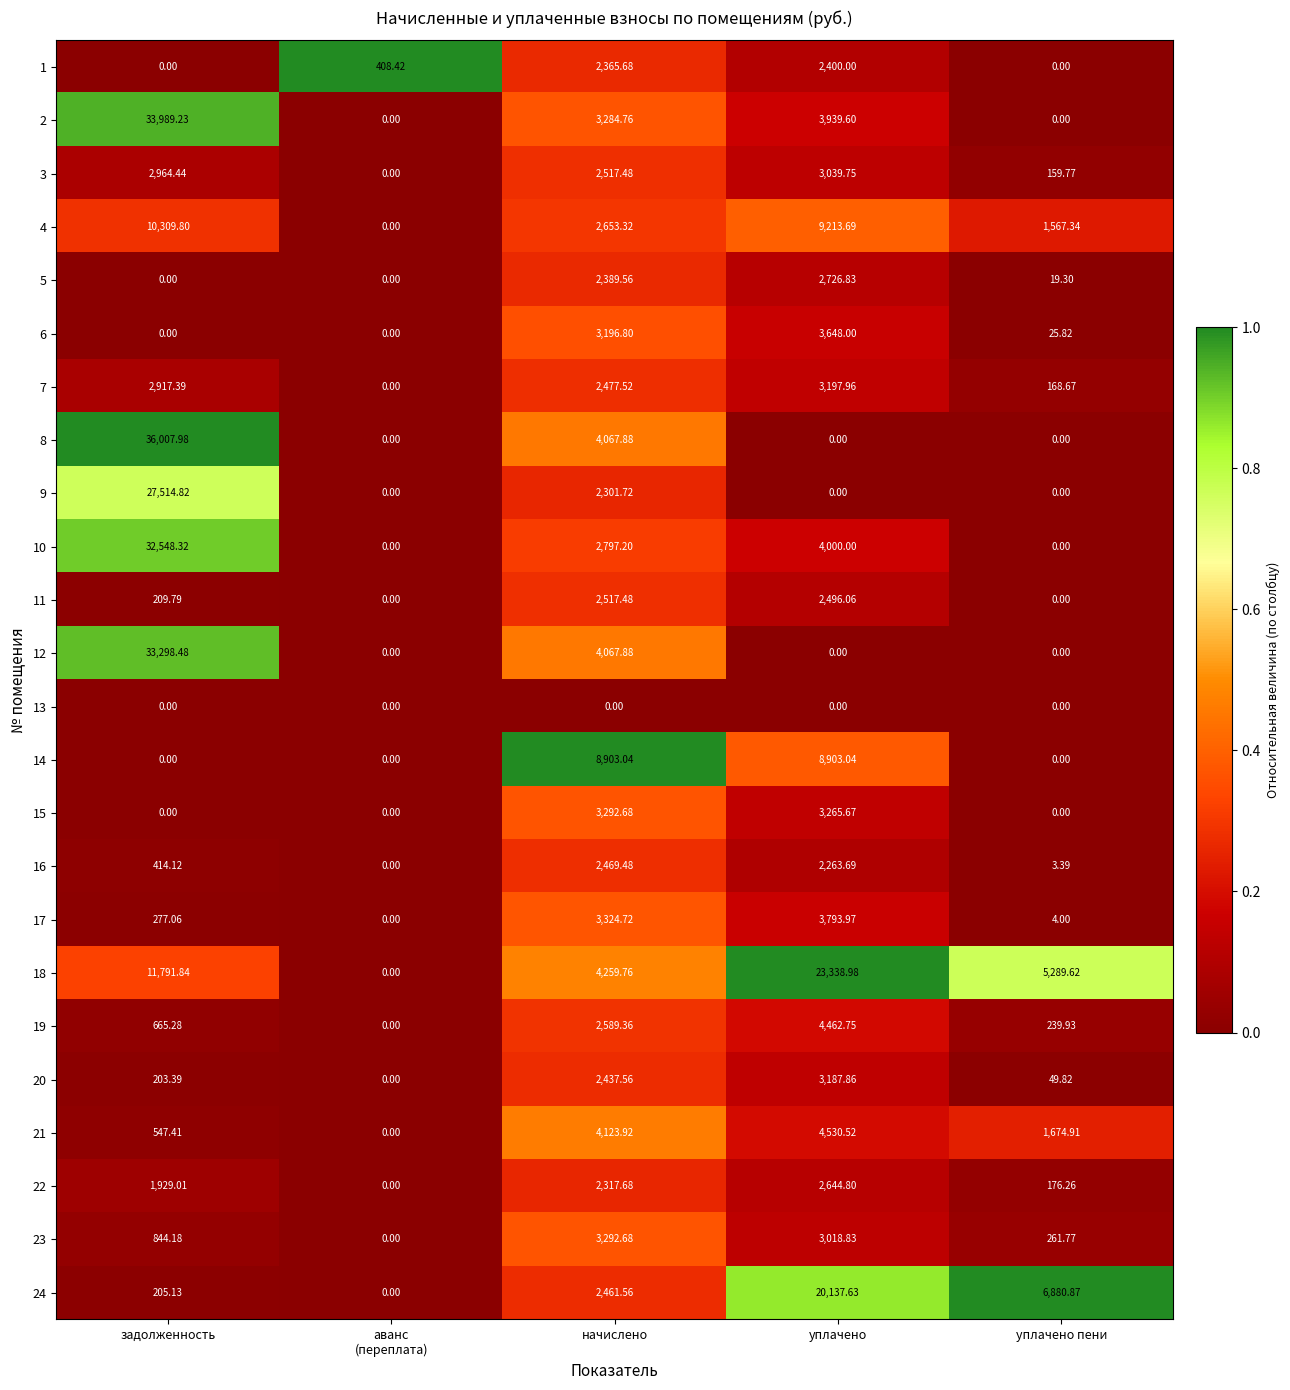

Which category has the highest value across all series?

задолженность